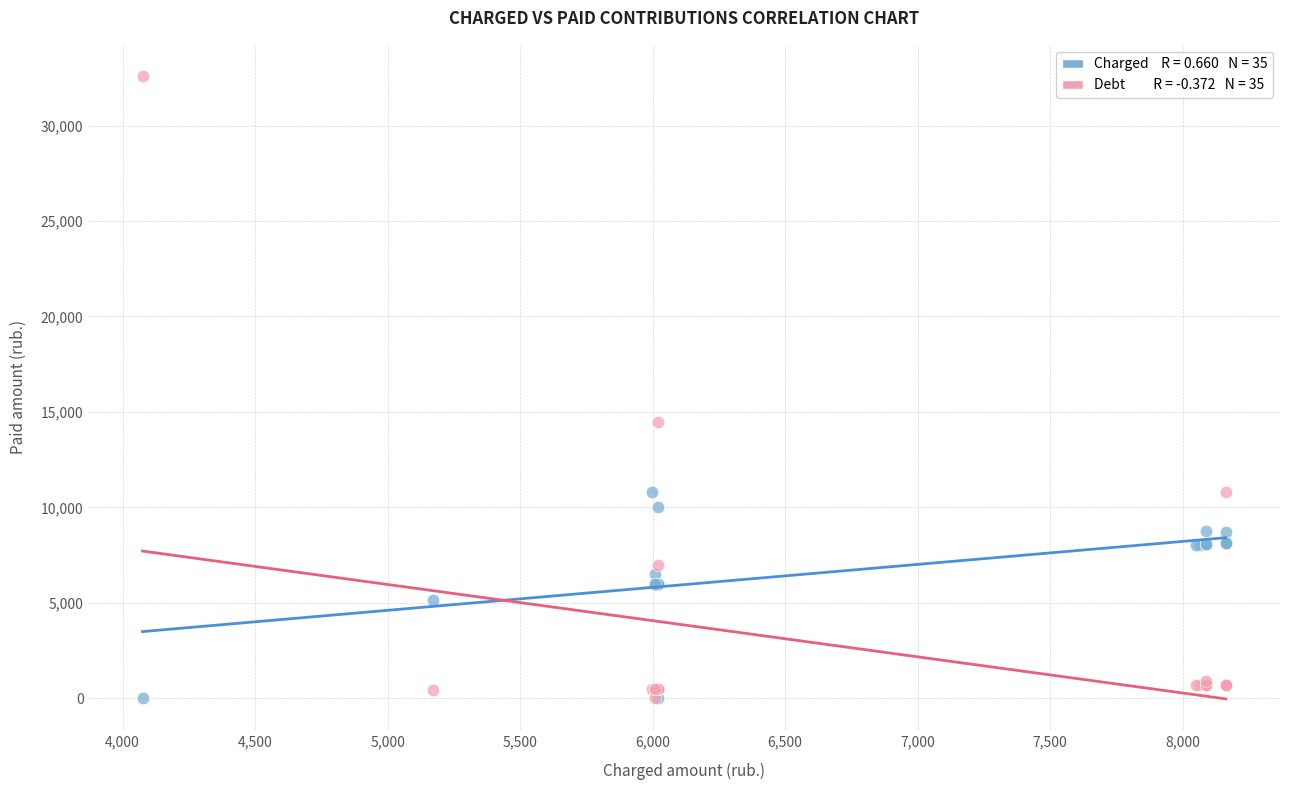

Across all series, what Y value is closest to 16298?

14483.6